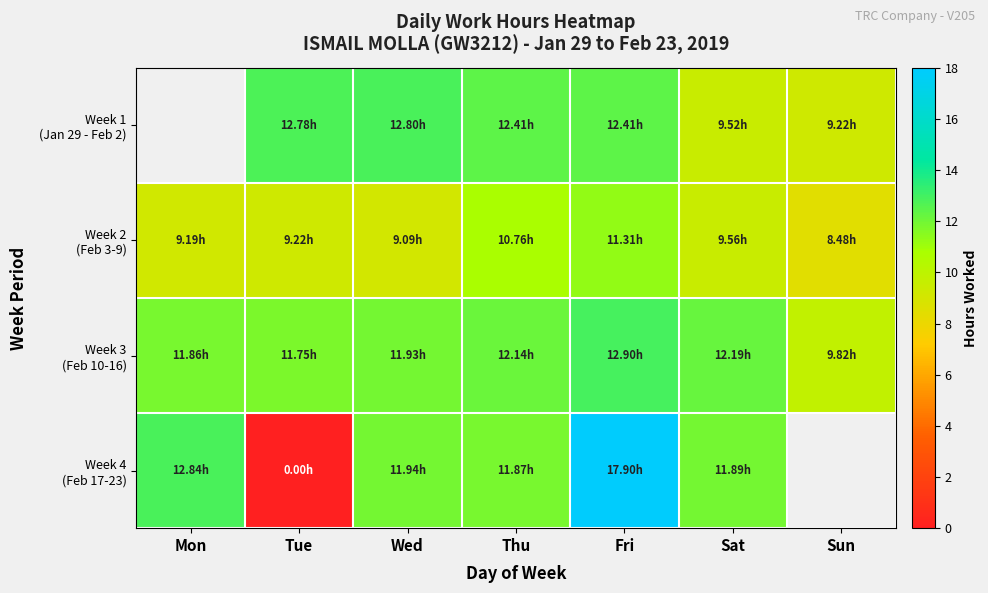

What is the difference between the maximum and minimum values in the Week 3 (Feb 10-16) series?

3.1